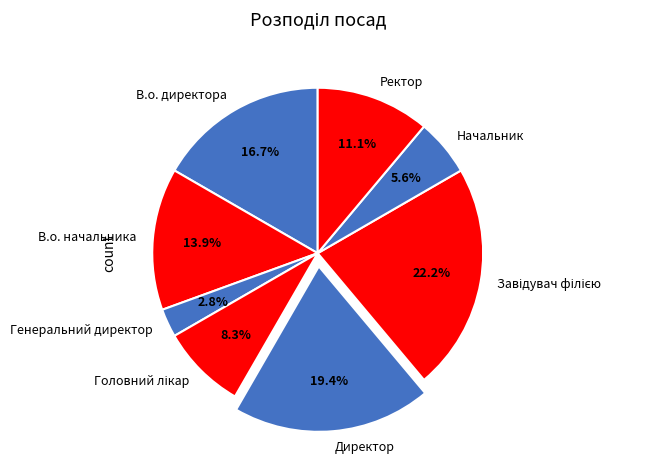

Between В.о. начальника and Генеральний директор, which is larger?

В.о. начальника